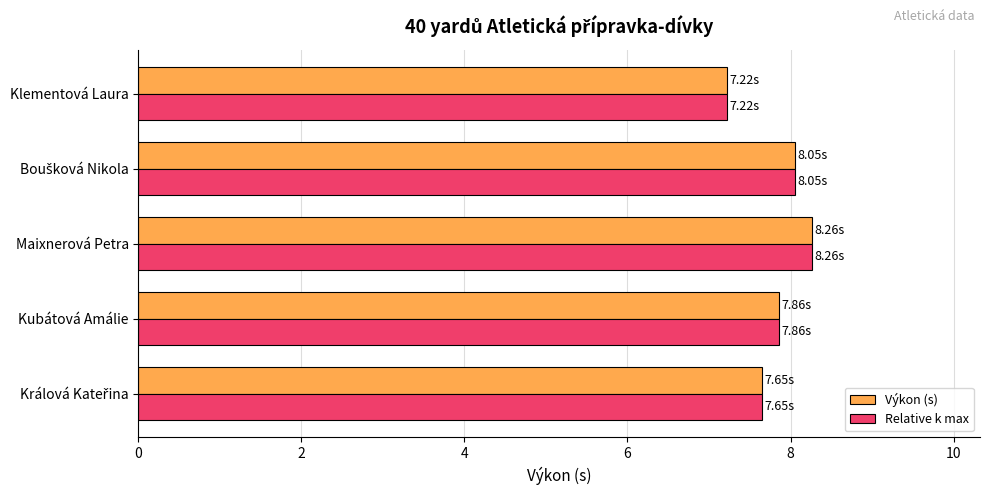

What is the difference between the maximum and second lowest values in the Výkon (s) series?

0.6